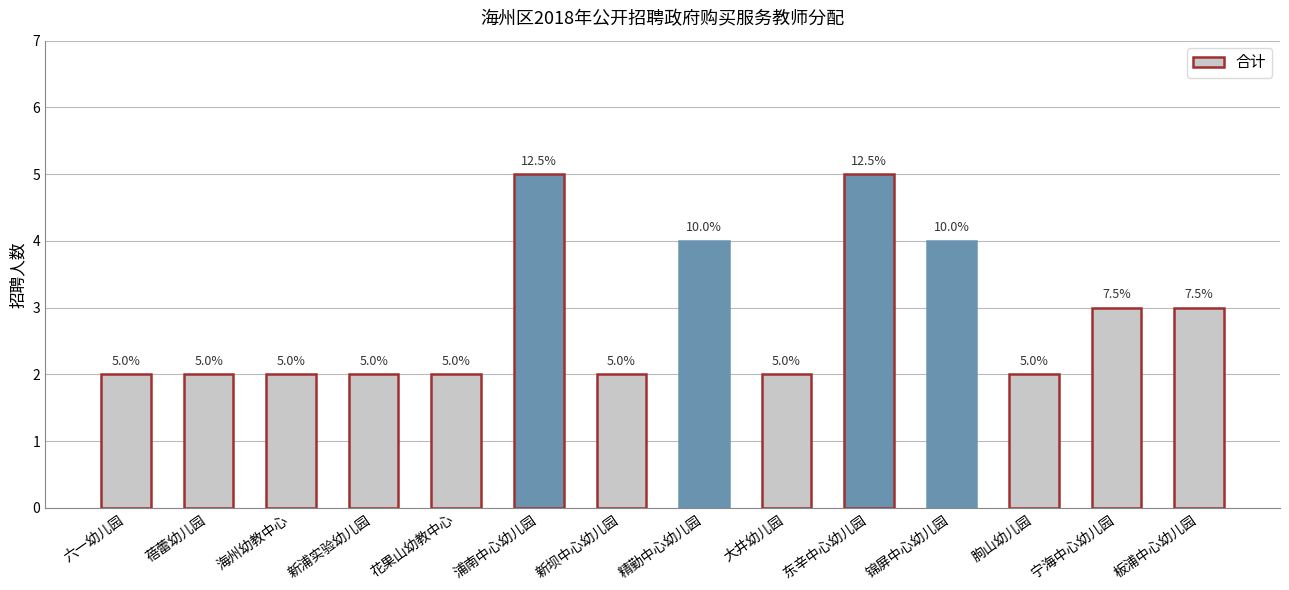

What is the average value?

3